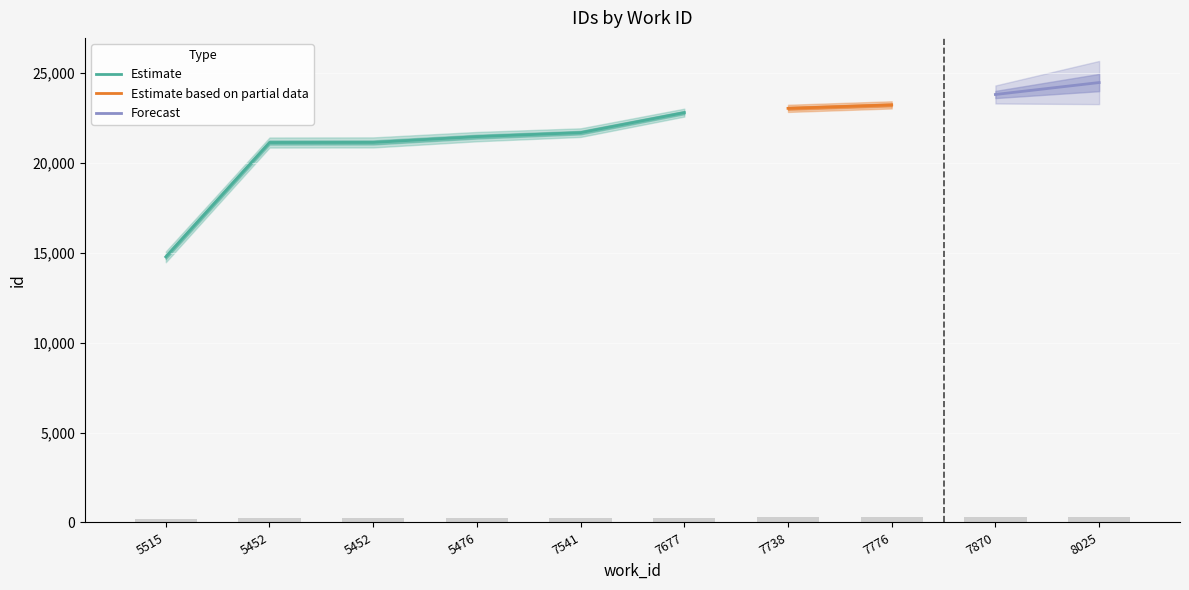

Reading left to right, extract all data points from this chart.

5515=177.2	5452=253.4	5452=253.5	5476=257.4	7541=260.0	7677=273.4	7738=276.2	7776=278.5	7870=285.5	8025=293.4